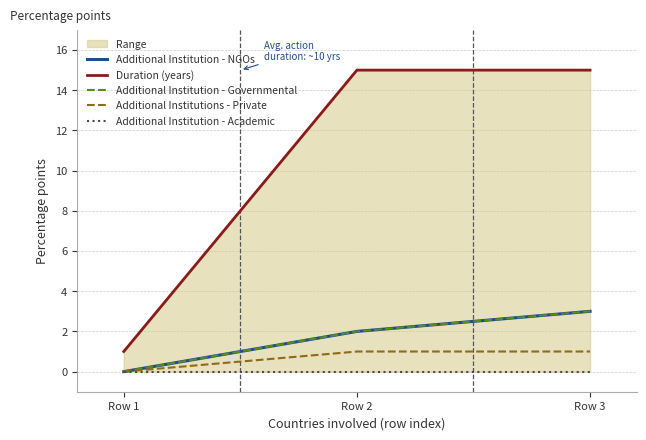

What is the value of the Additional Institutions - Private point at the 2nd from the left?

1